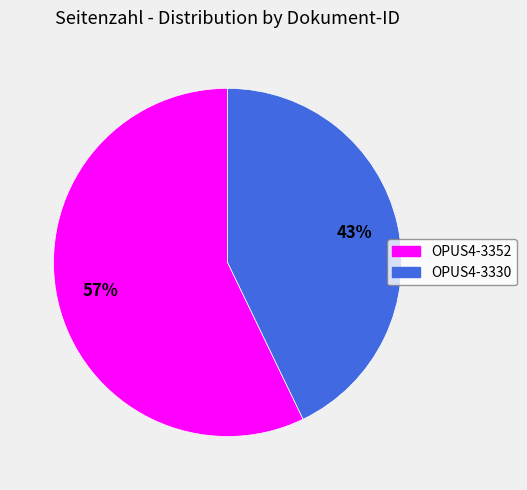

To the nearest percent, what portion does OPUS4-3330 represent?

43%